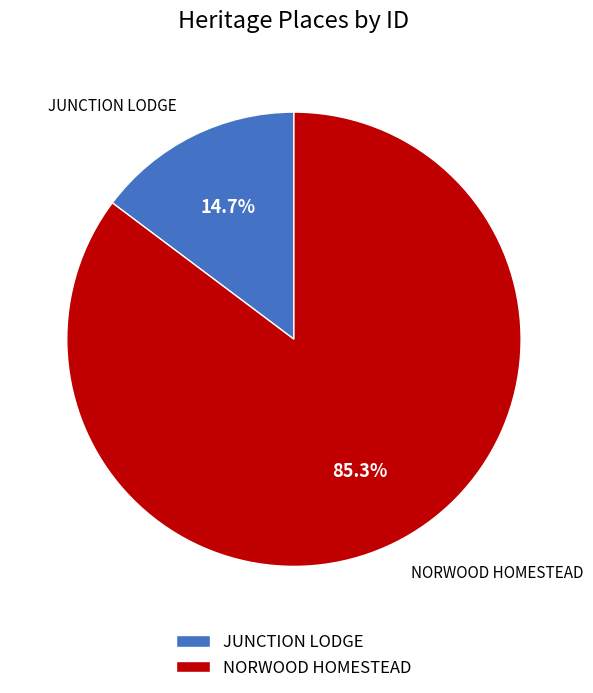

Rank the categories by value from highest to lowest.

NORWOOD HOMESTEAD, JUNCTION LODGE